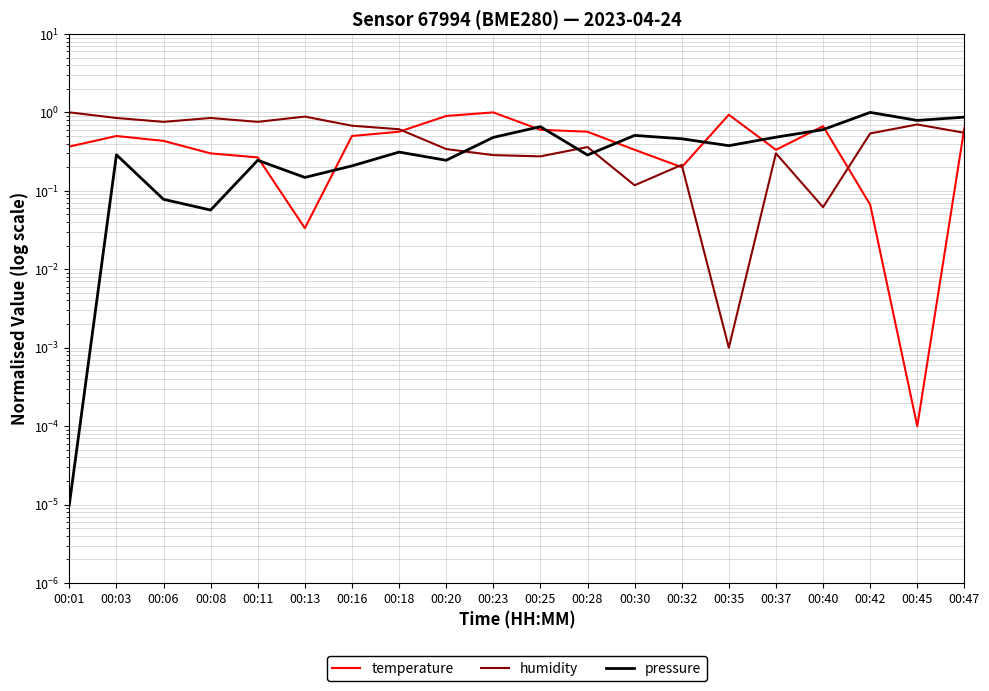

Between which two adjacent categories do humidity and pressure first intersect?

00:20 and 00:23